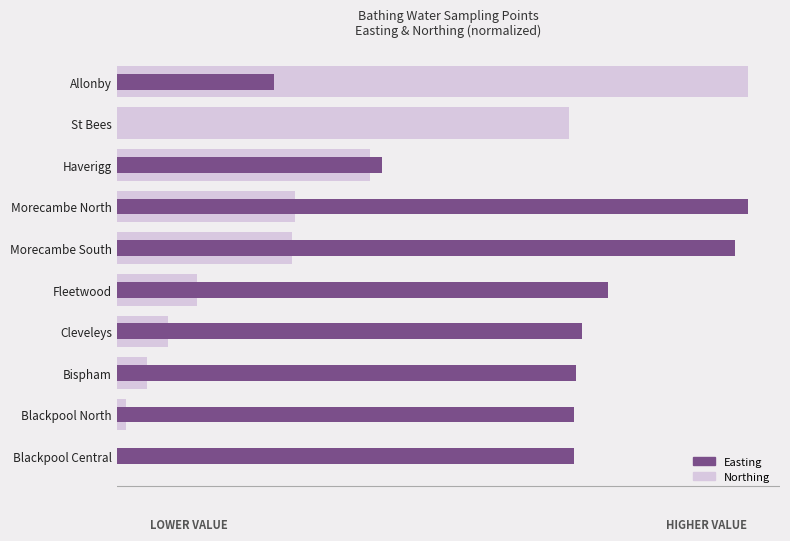

Which series has the largest range (max minus min)?

Northing